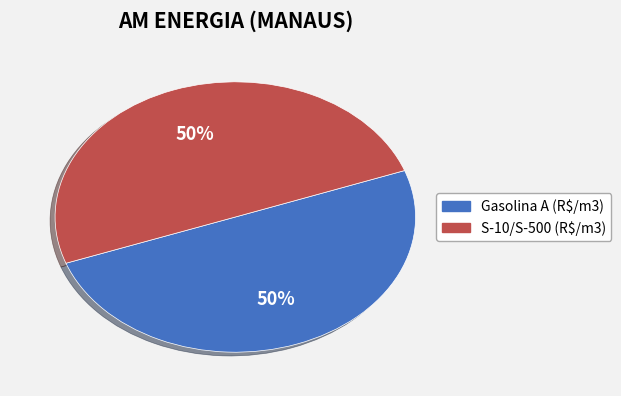

To the nearest percent, what is the average slice percentage?

50%